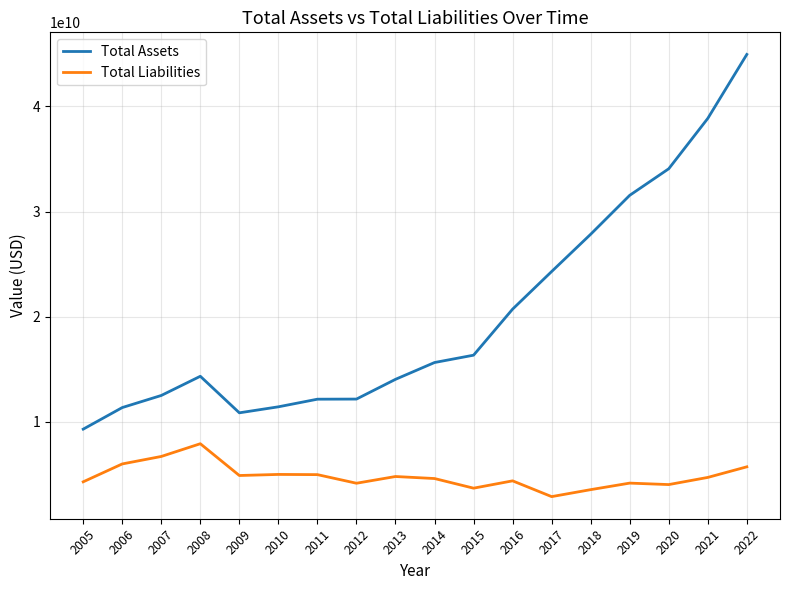

Which series changed the most between 2017 and 2018?

Total Assets